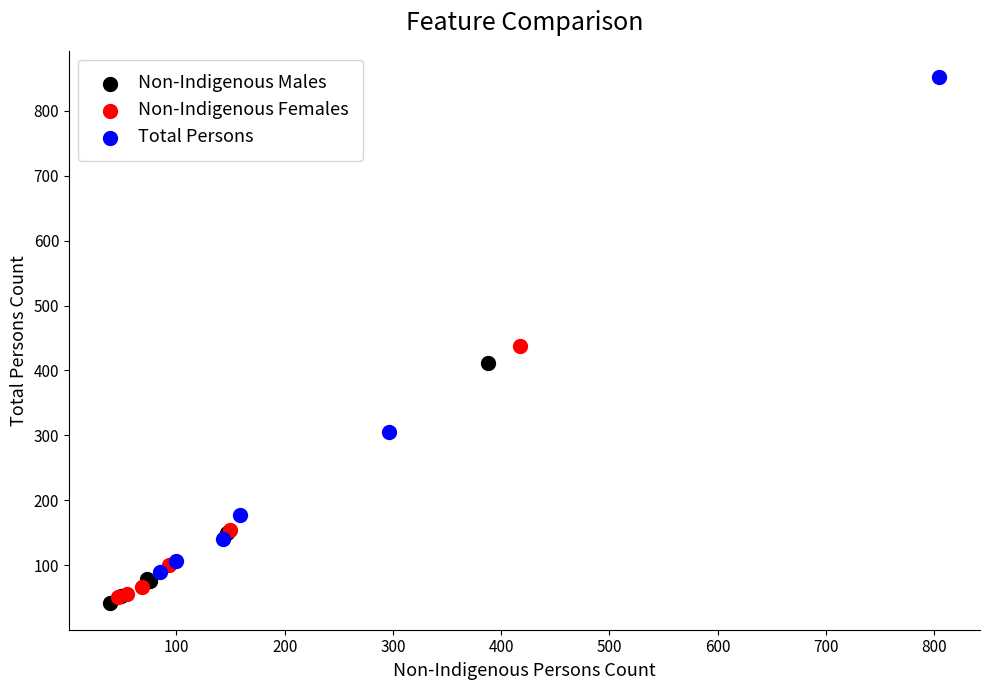

Which series has the widest spread of Y values?

Total Persons